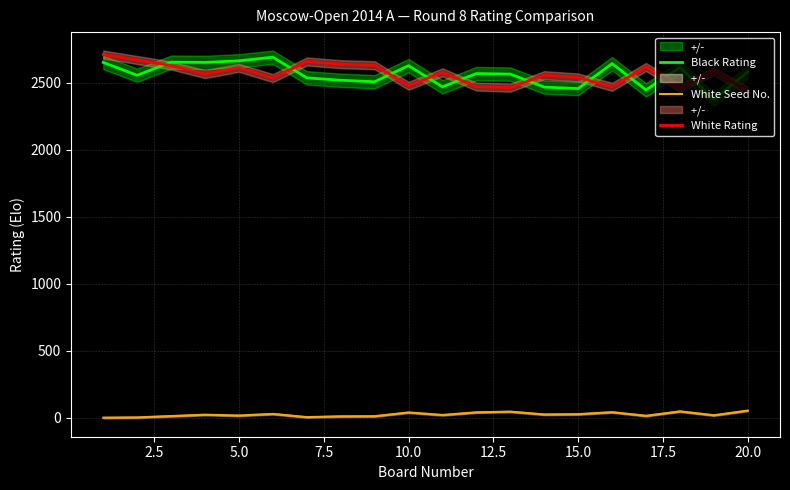

True or false: White Seed No. and White Rating intersect in this chart.

False